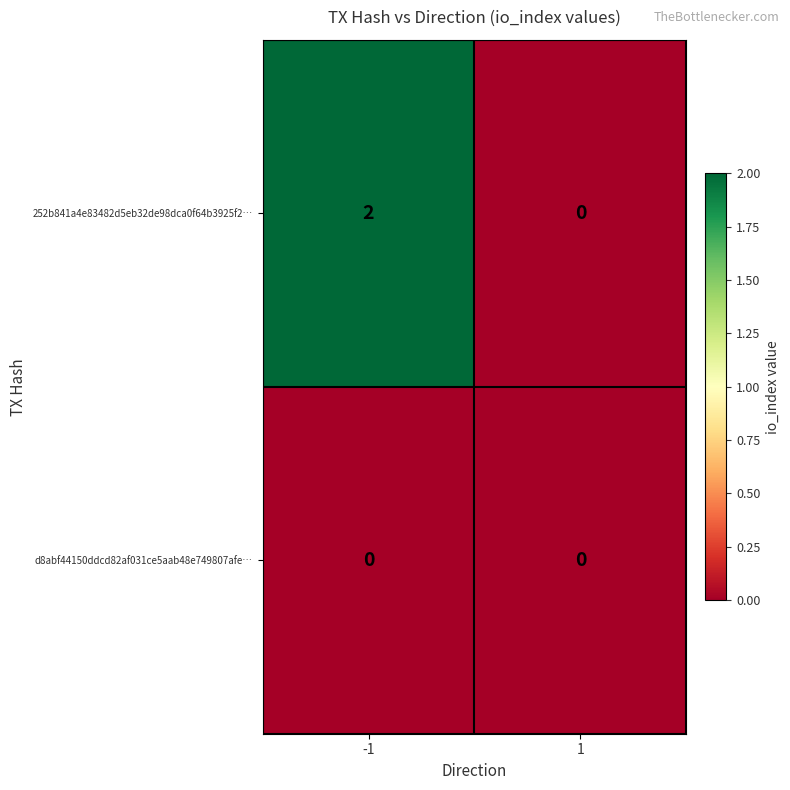

What is the spread (max minus min) of values at -1?

2